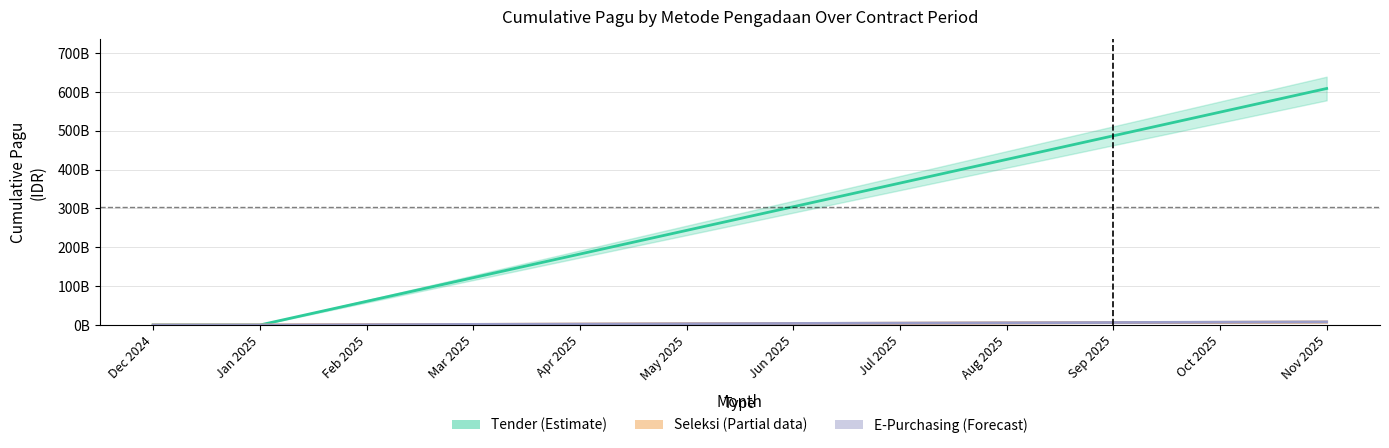

At which category does the chart reach its peak across all series?

Nov 2025